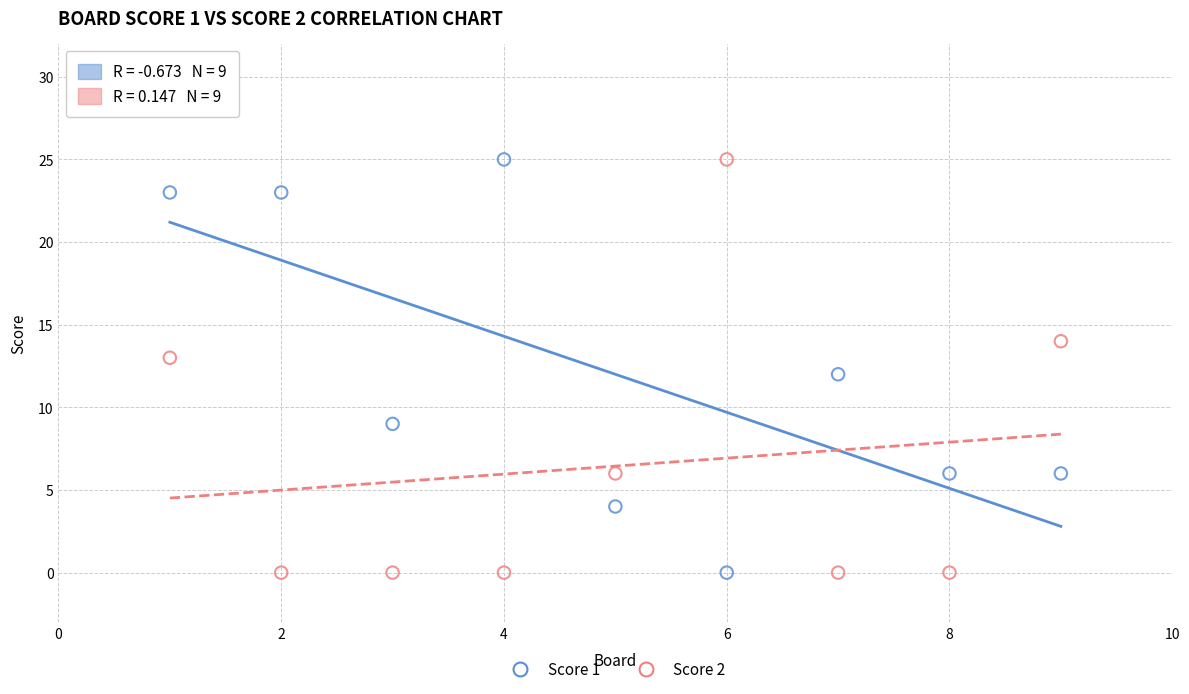

Across all data points, what is the range of X values (max minus min)?

8